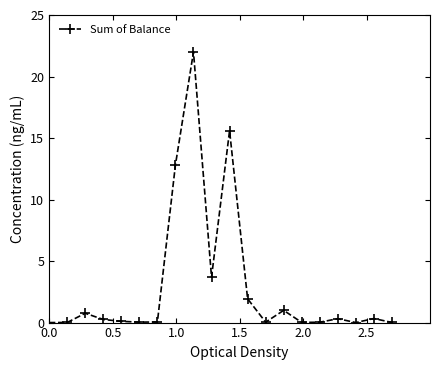

What is the maximum value shown in the chart?

22.0